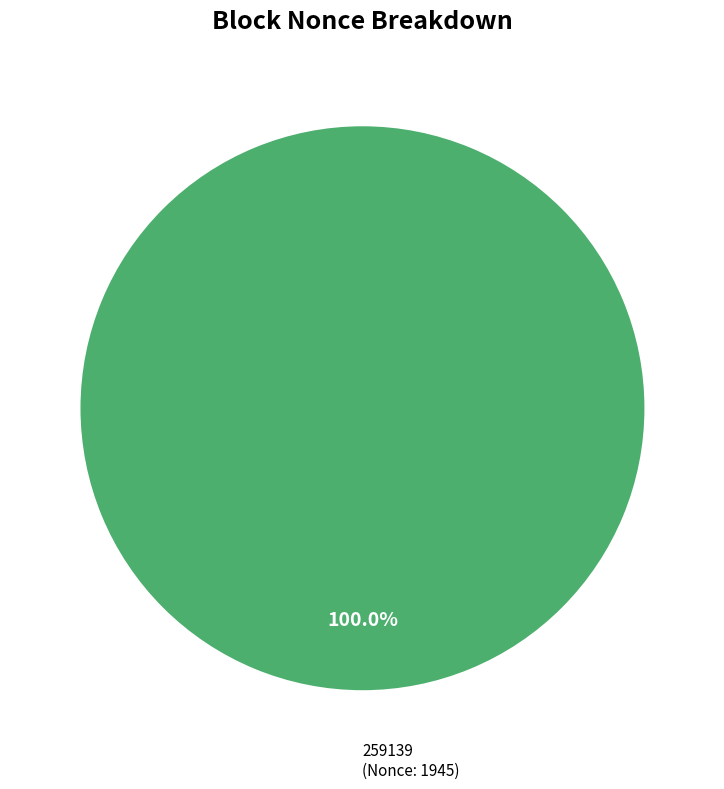

Is there a majority slice in this chart?

Yes